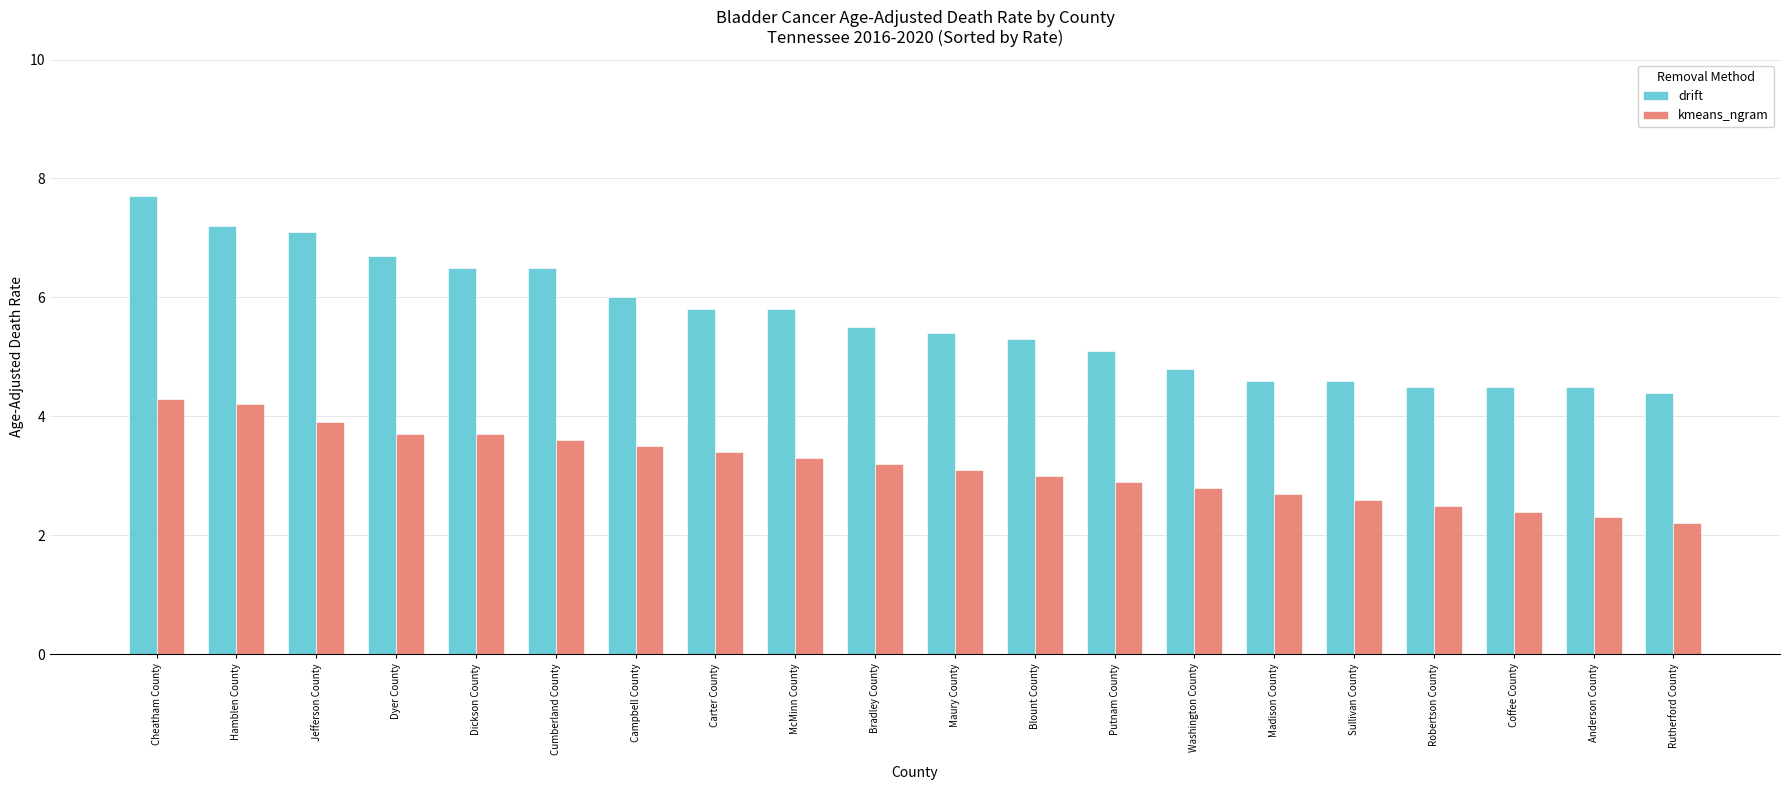

Which category has the highest value across all series?

Cheatham County